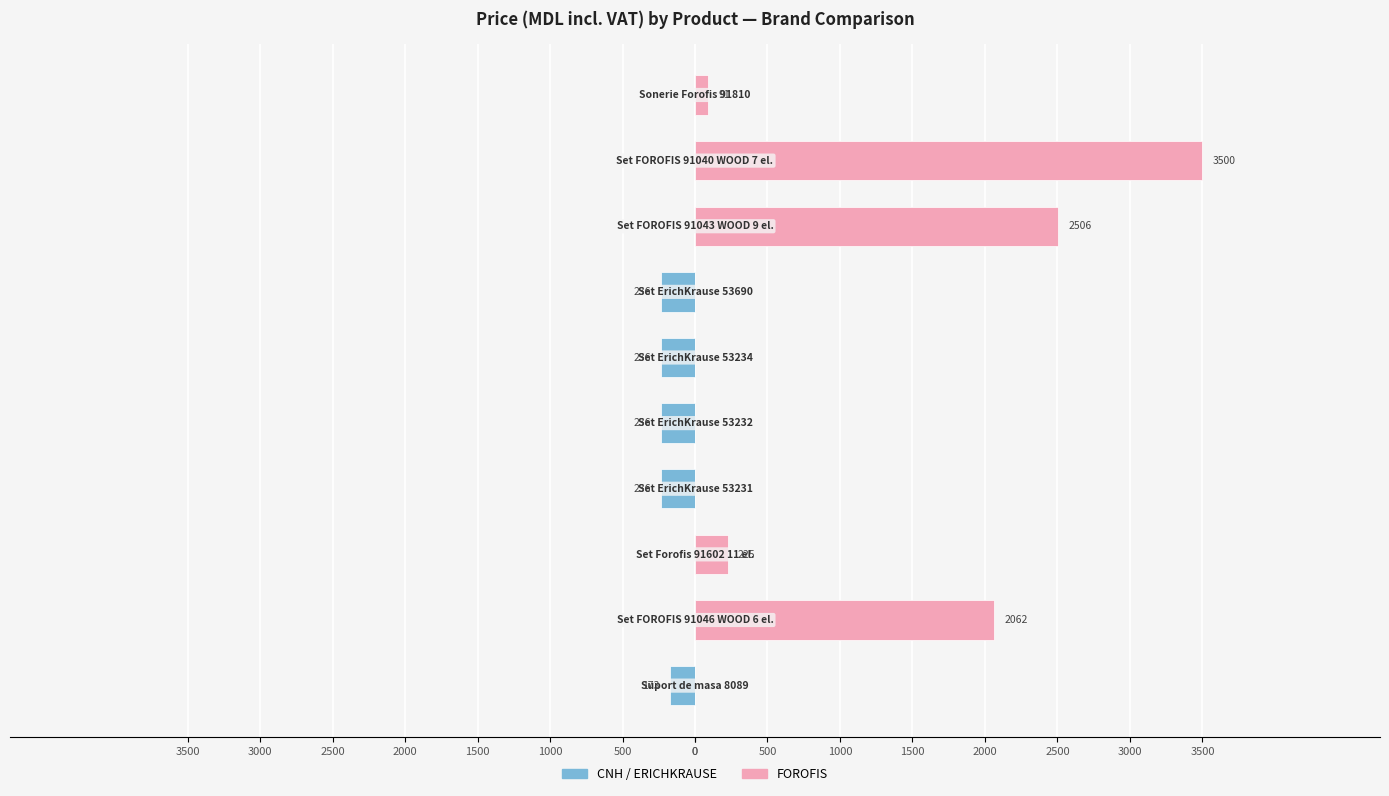

What are all the series names shown in the legend?

CNH / ERICHKRAUSE, FOROFIS